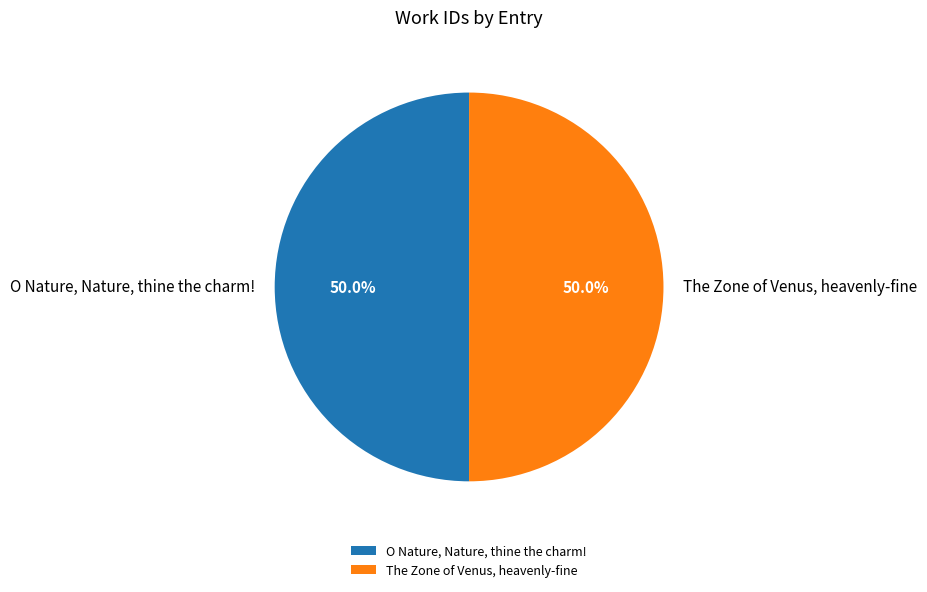

How many segments does this pie chart have?

2